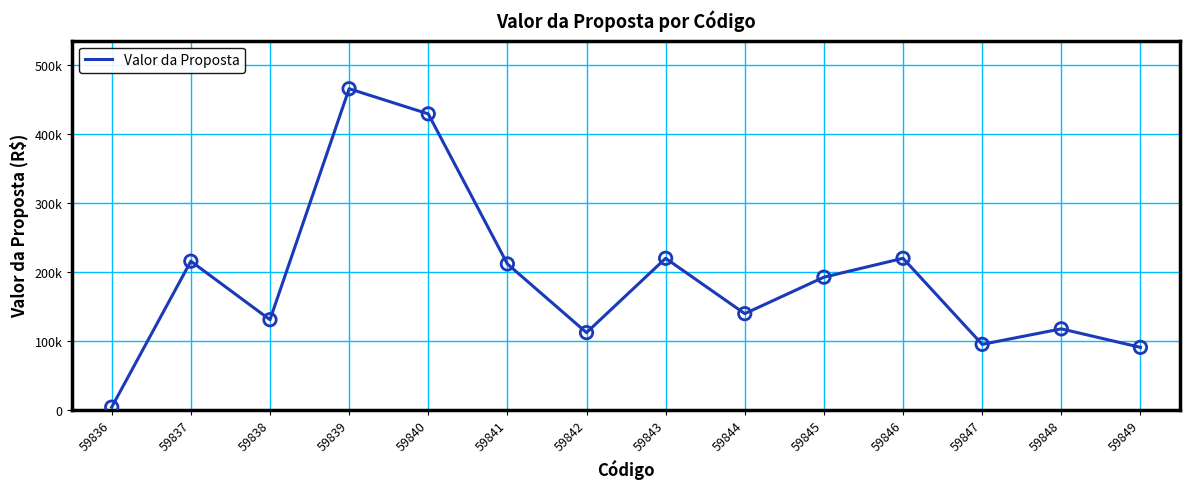

What is the change in value from 59839 to 59844?

-325850.0